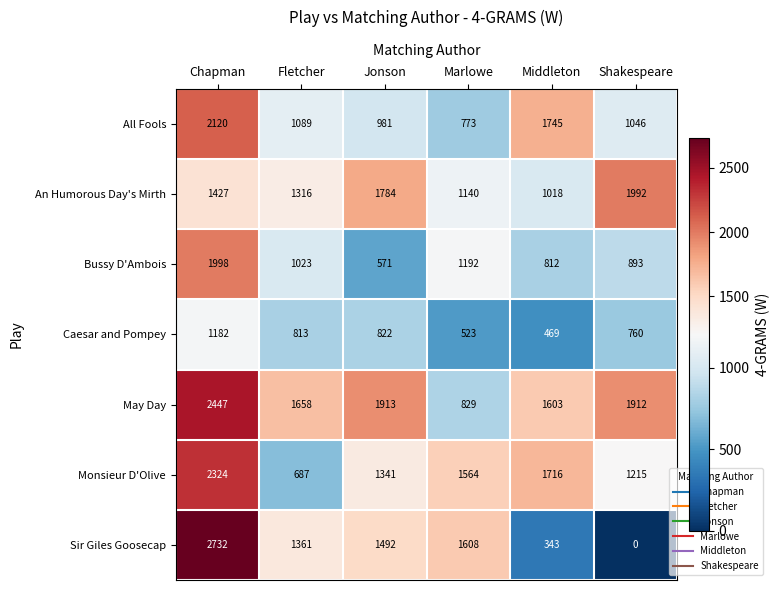

How many distinct data groups are displayed?

7